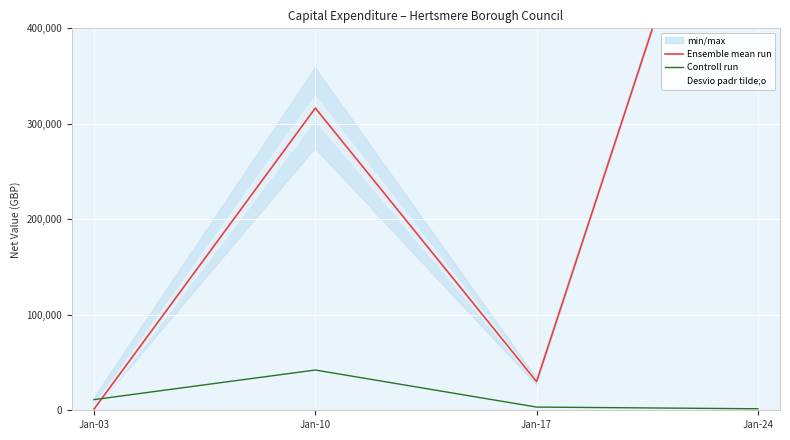

Rank the series by their maximum value, from highest to lowest.

Ensemble mean run, Controll run